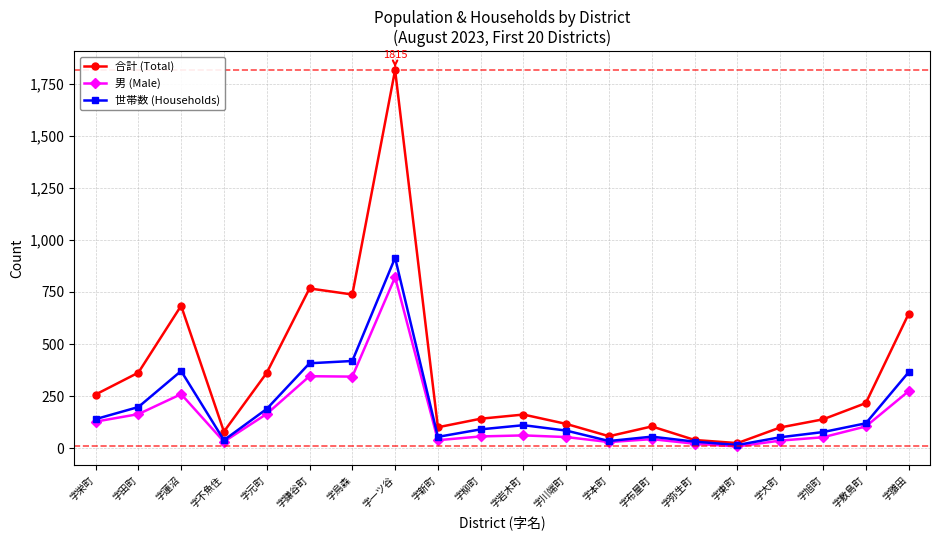

True or false: 世帯数 (Households) has a value of 55 at 字新町.

True